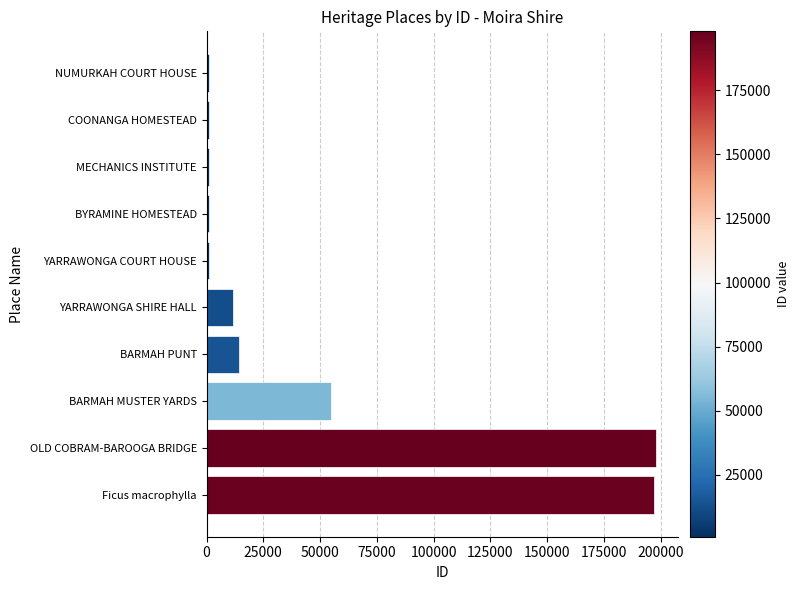

What is the greatest value displayed?

197955